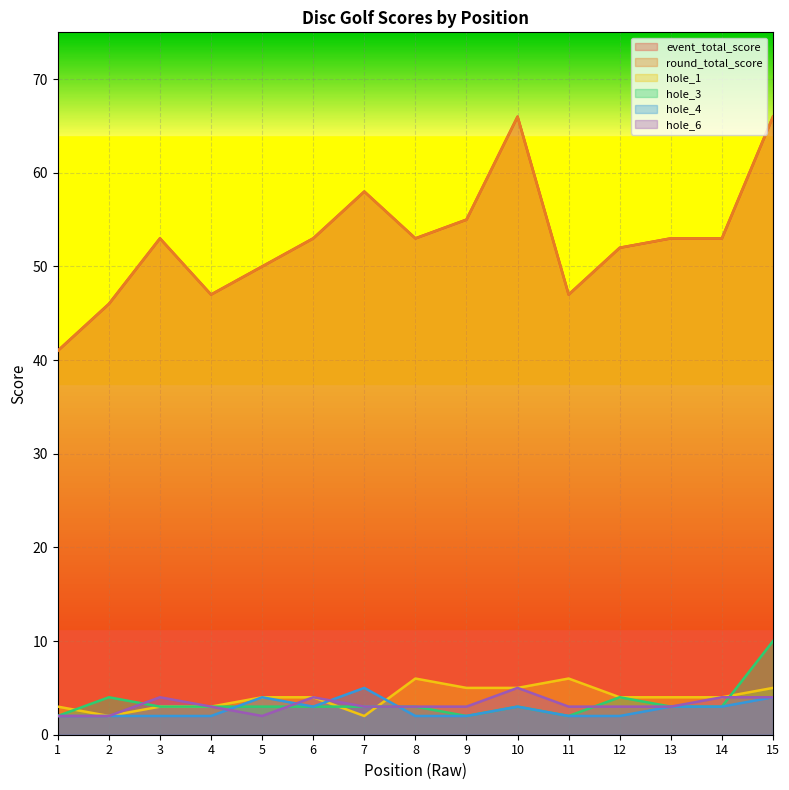

What is the approximate value of hole_3 at 6?

3